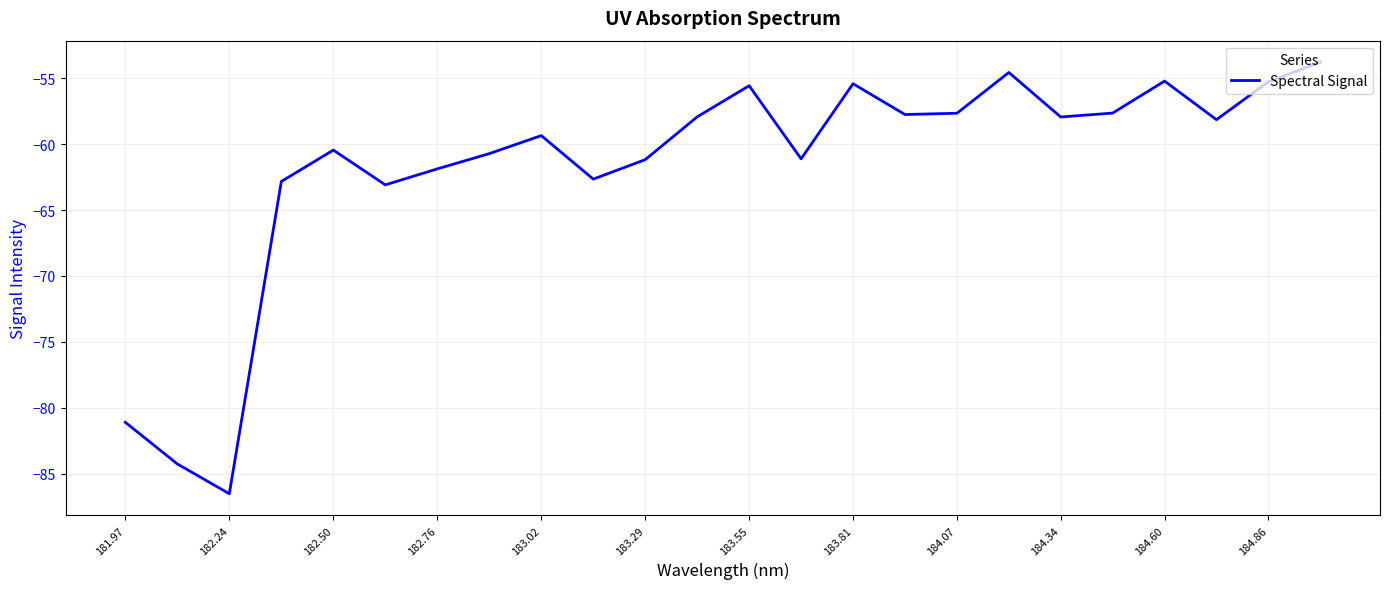

What is the smallest value displayed?

-86.5